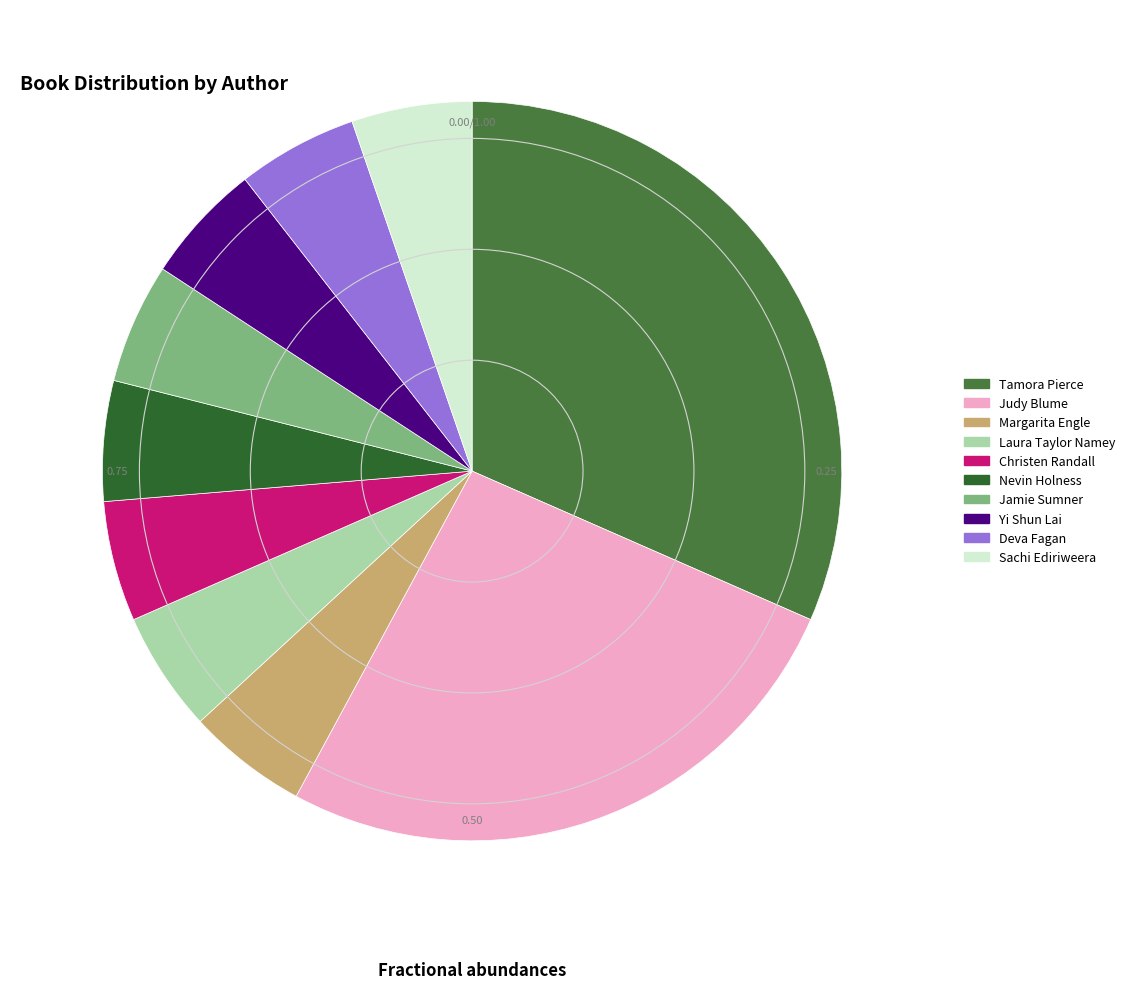

Which slice is the smallest?

Margarita Engle